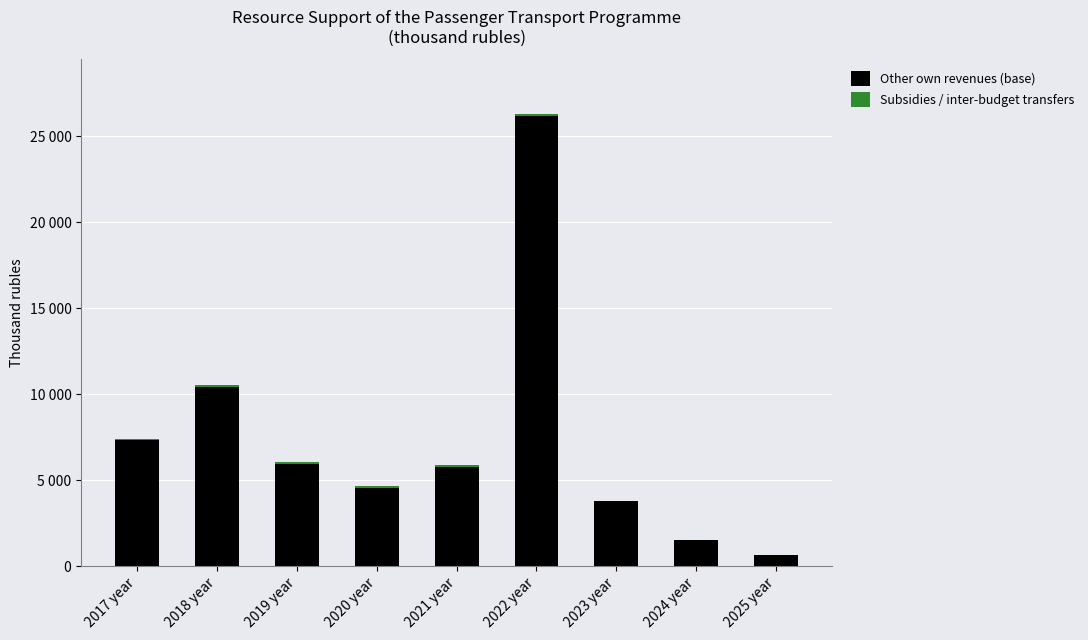

Are the bars grouped side by side (vs. stacked)?

No